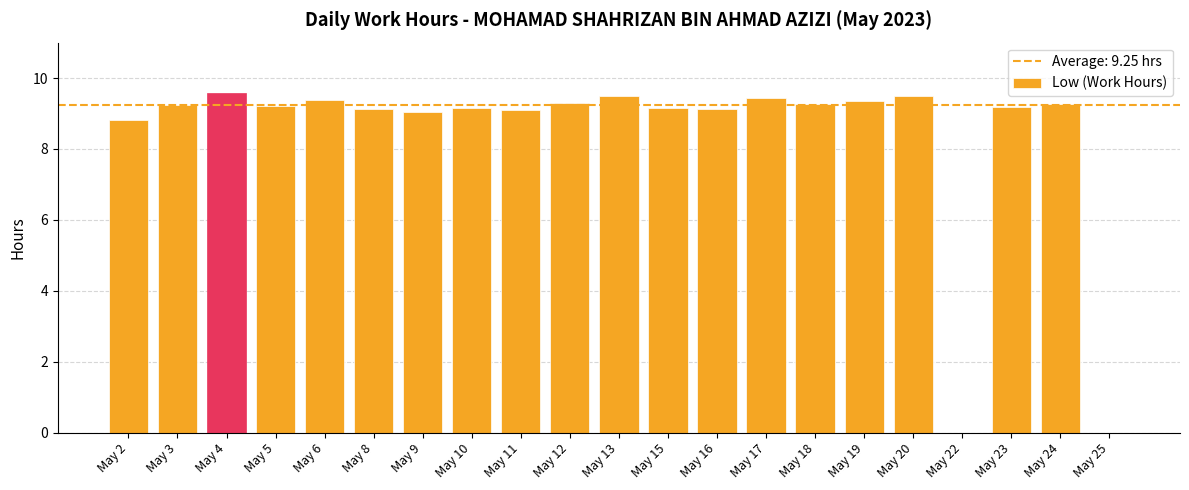

What is the maximum value shown in the chart?

9.6